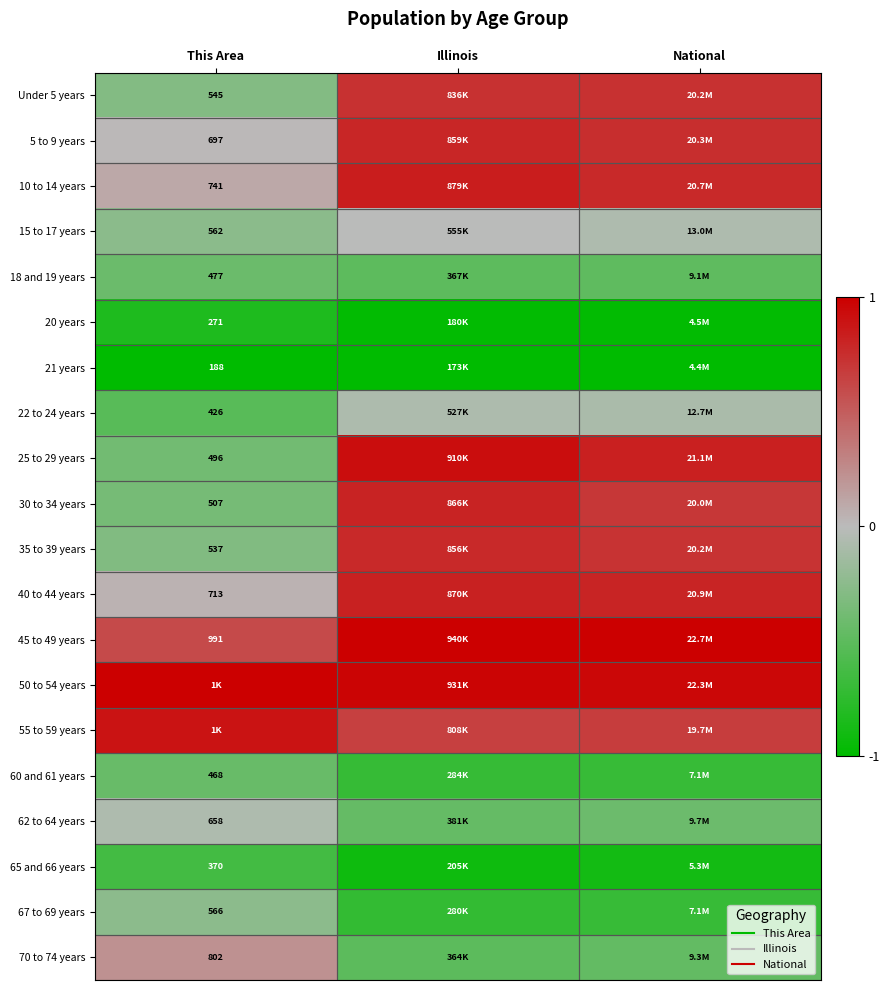

List the labels in order of 45 to 49 years value, smallest first.

This Area, Illinois, National